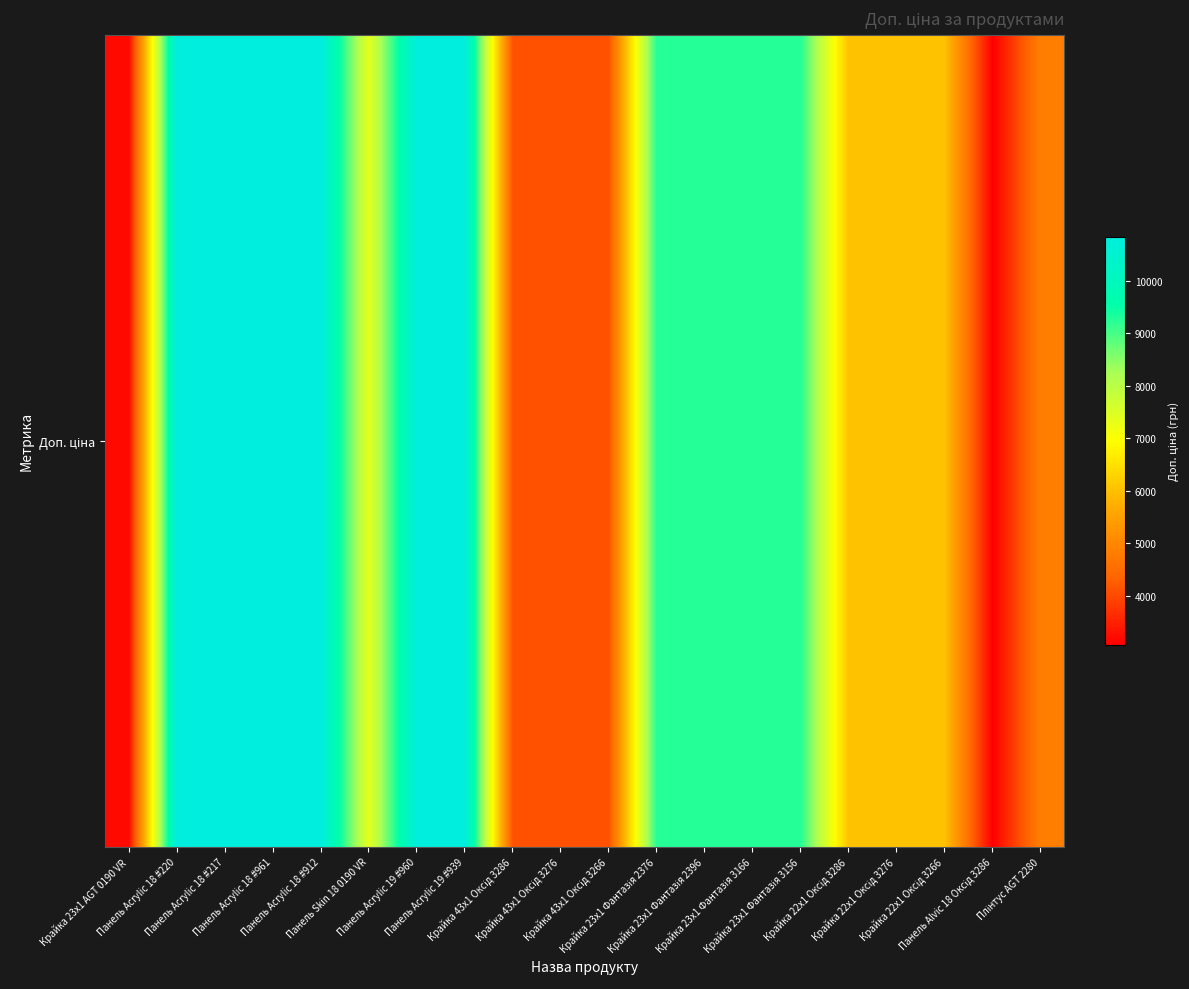

What is the average value?

7542.5